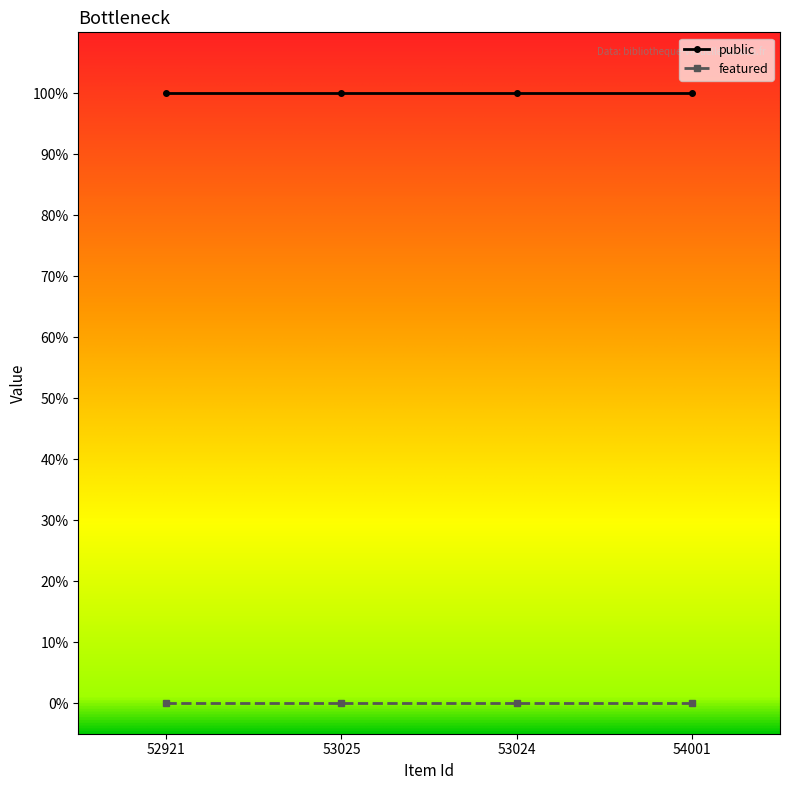

Is this an area chart (filled region under the line)?

No